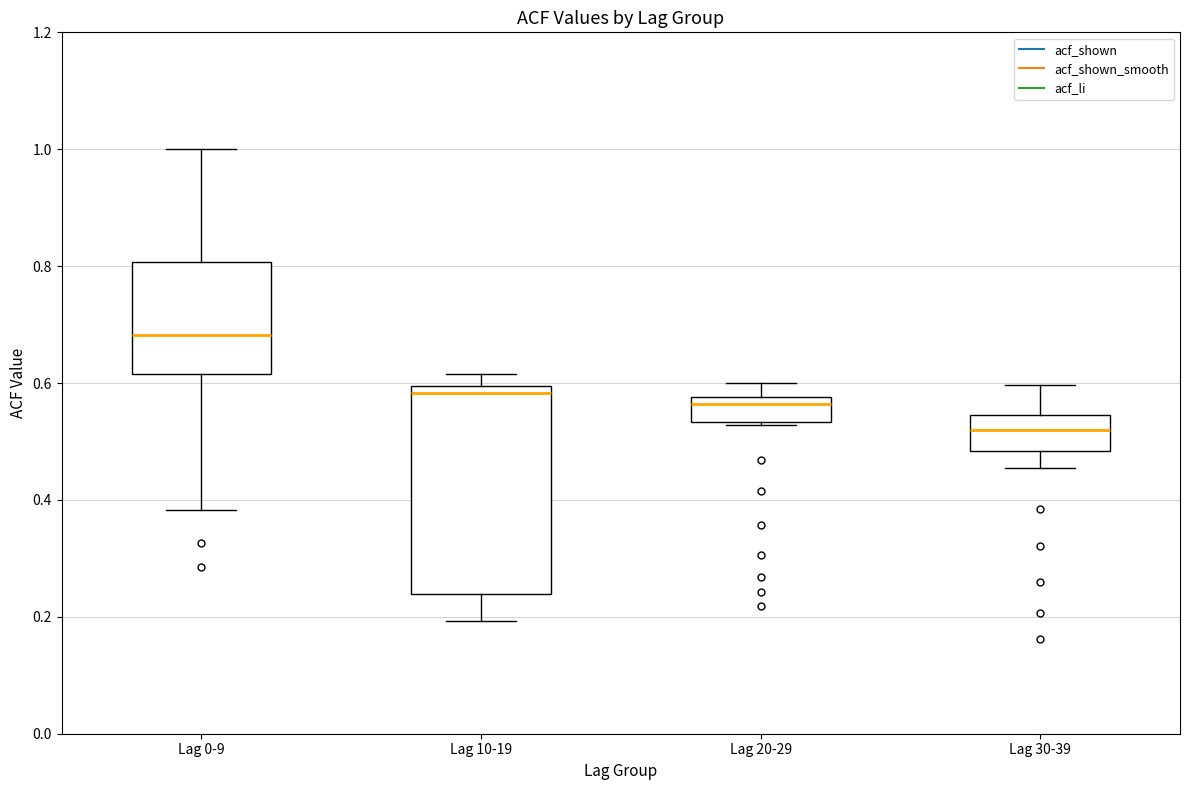

Where is the lower edge of the box for Lag 30-39 on the y-axis? The values are not printed on the chart, so give them approximately, as read against the axis.

0.48